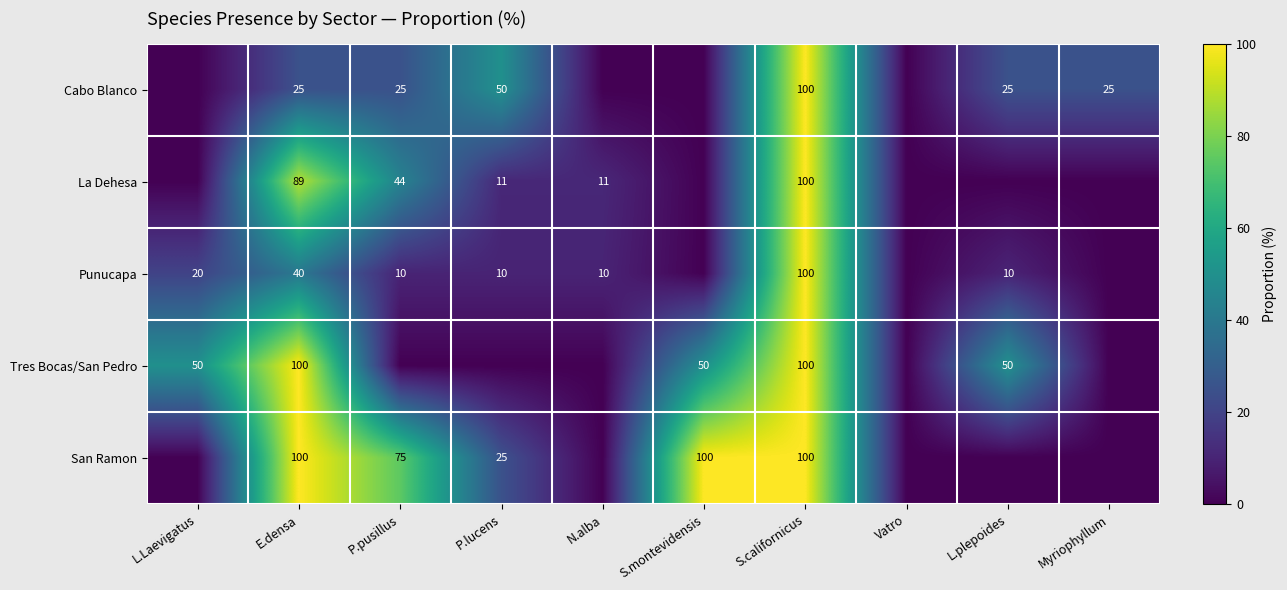

True or false: Cabo Blanco has a value of 25 at L.plepoides.

True